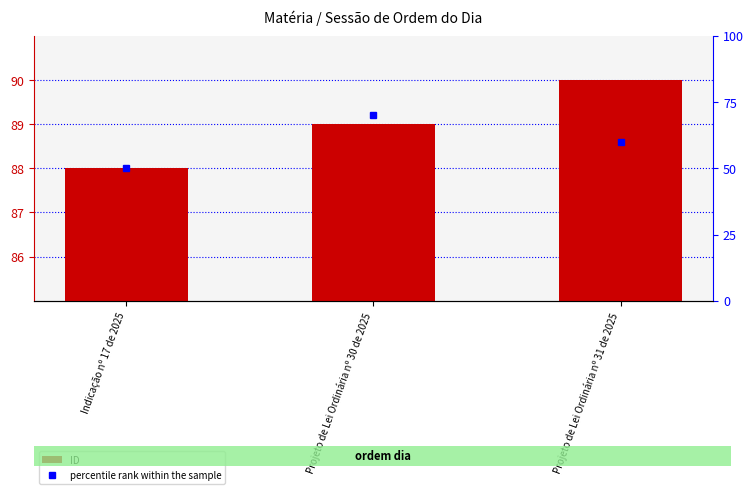

Which series has the widest spread of values?

percentile rank within the sample